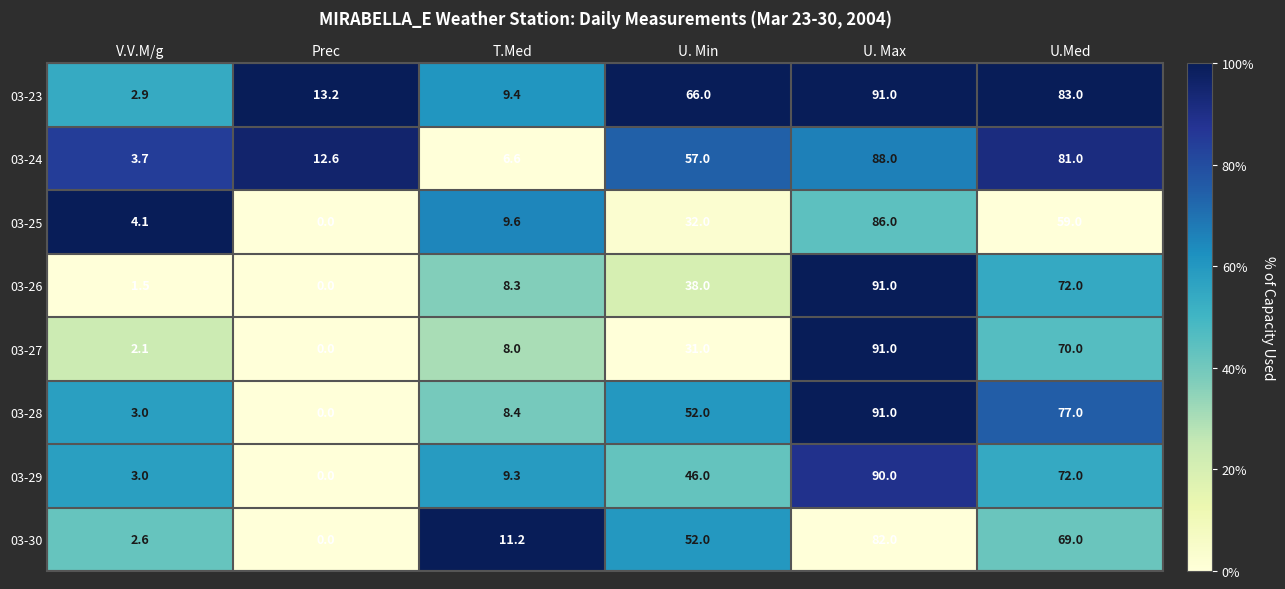

Is it true that 03-28 equals 147.1 at U. Max?

False